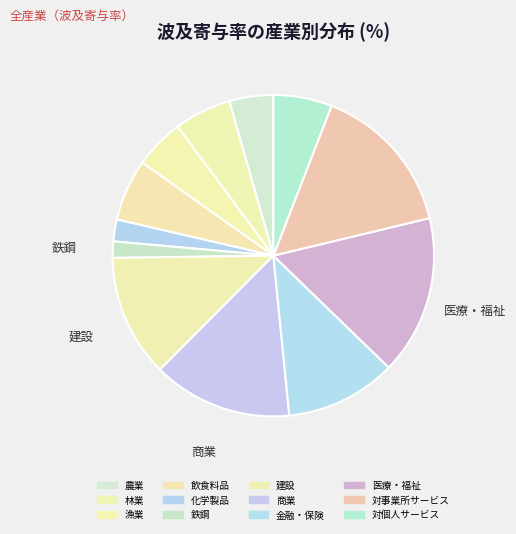

Is there a majority slice in this chart?

No